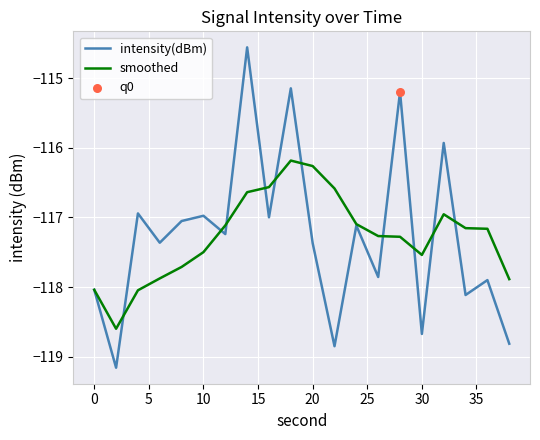

What is the maximum value for smoothed?

-116.2